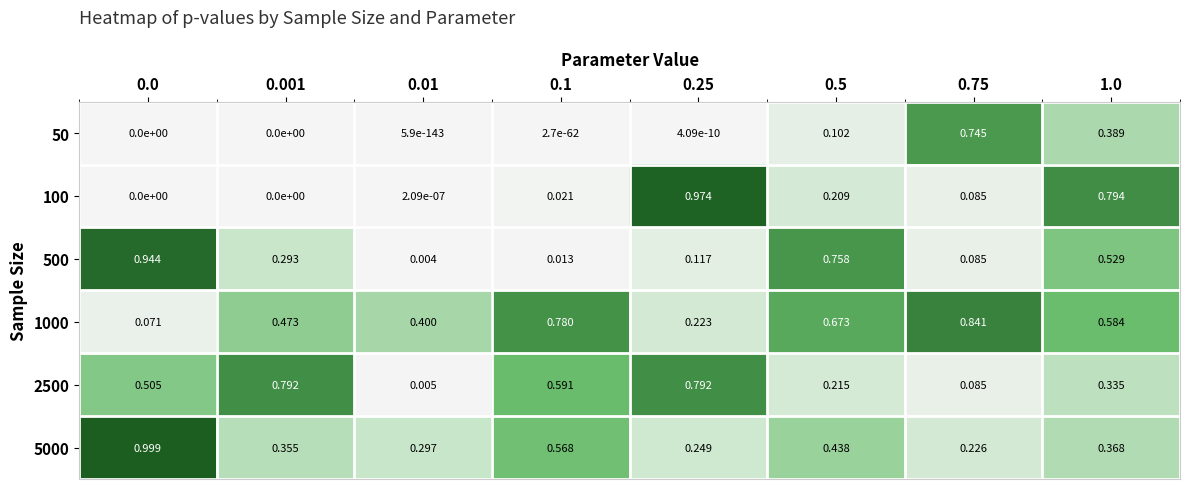

How many data points in 100 are above 0?

6